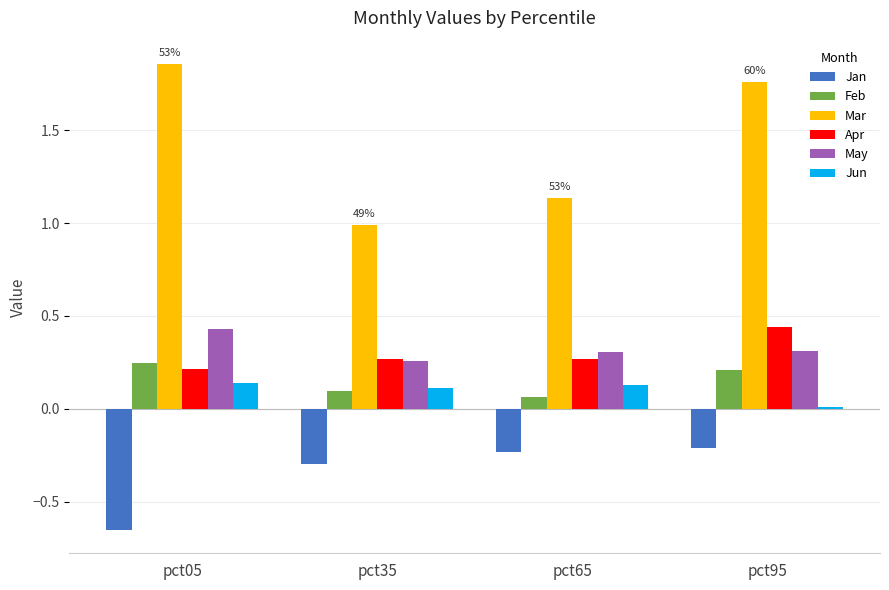

How many data points does each series have?

4